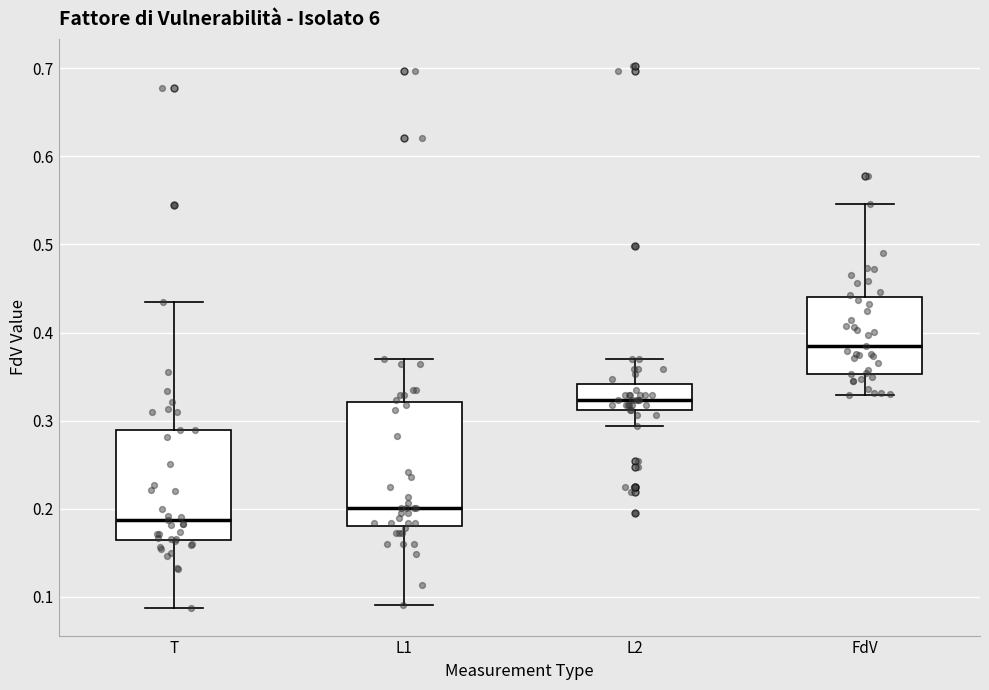

Reading left to right, transcribe this box plot: for each box, give where its median line is, the range the box spans, and where its two whiskers end, as read against the y-axis. The values are not printed on the chart, so give them approximately, as read against the axis.

T: median 0.19, box 0.16 to 0.29, whiskers 0.09 to 0.43
L1: median 0.20, box 0.18 to 0.32, whiskers 0.09 to 0.37
L2: median 0.32, box 0.31 to 0.34, whiskers 0.29 to 0.37
FdV: median 0.39, box 0.35 to 0.44, whiskers 0.33 to 0.55